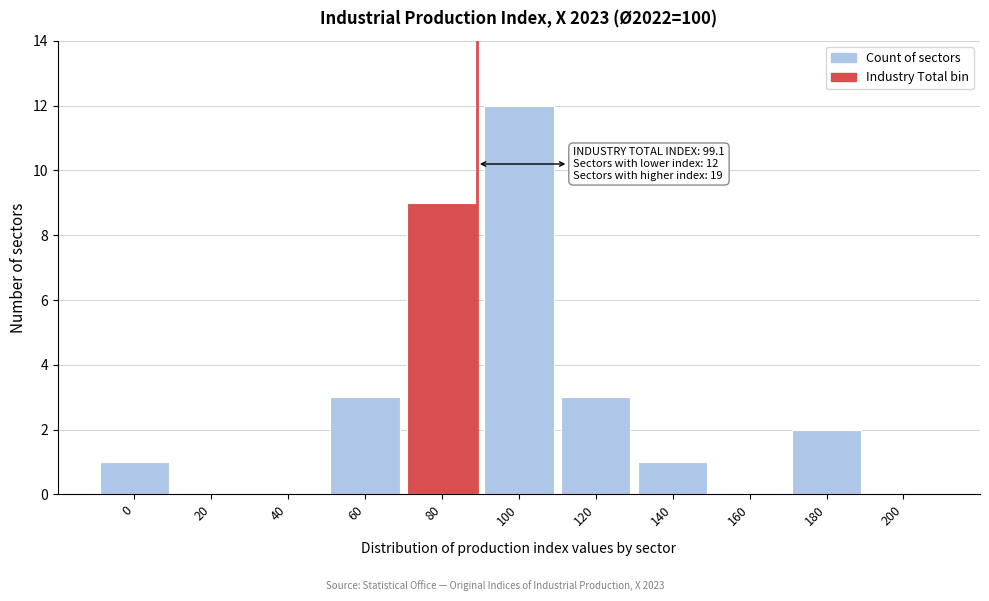

Reading right to left, what are all the values shown in this chart?

200=0	180=2	160=0	140=1	120=3	100=12	80=9	60=3	40=0	20=0	0=1